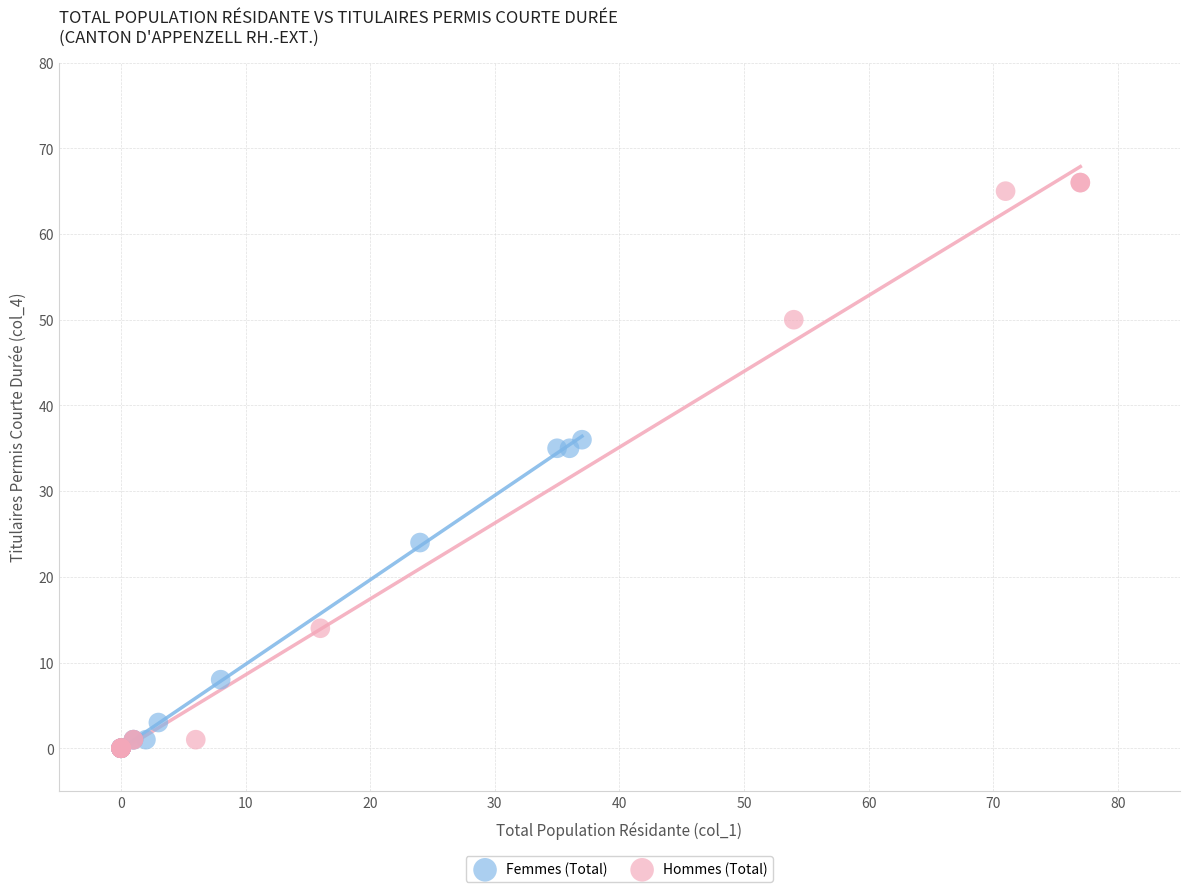

Which series has the widest spread of Y values?

Hommes (Total)